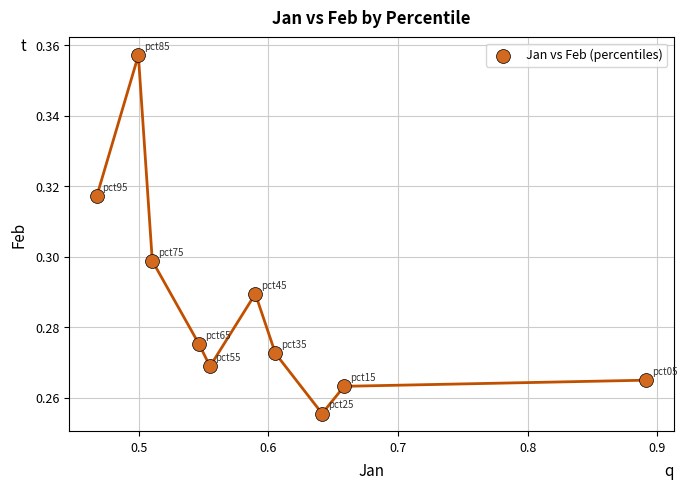

What is the average X value?

0.6